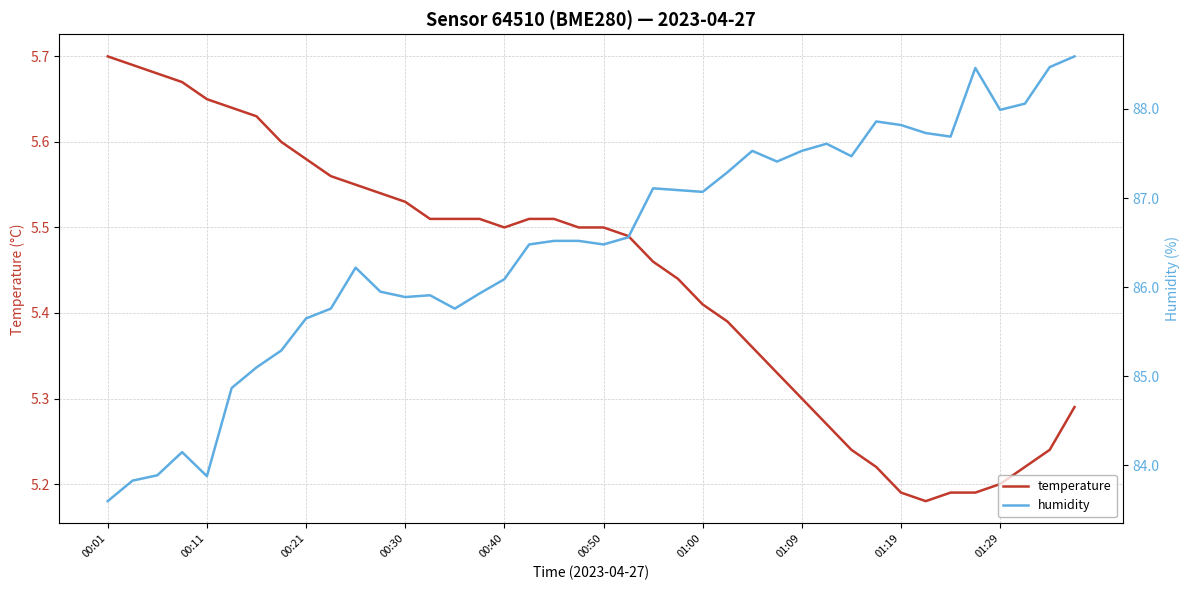

What is the greatest value displayed?

88.6